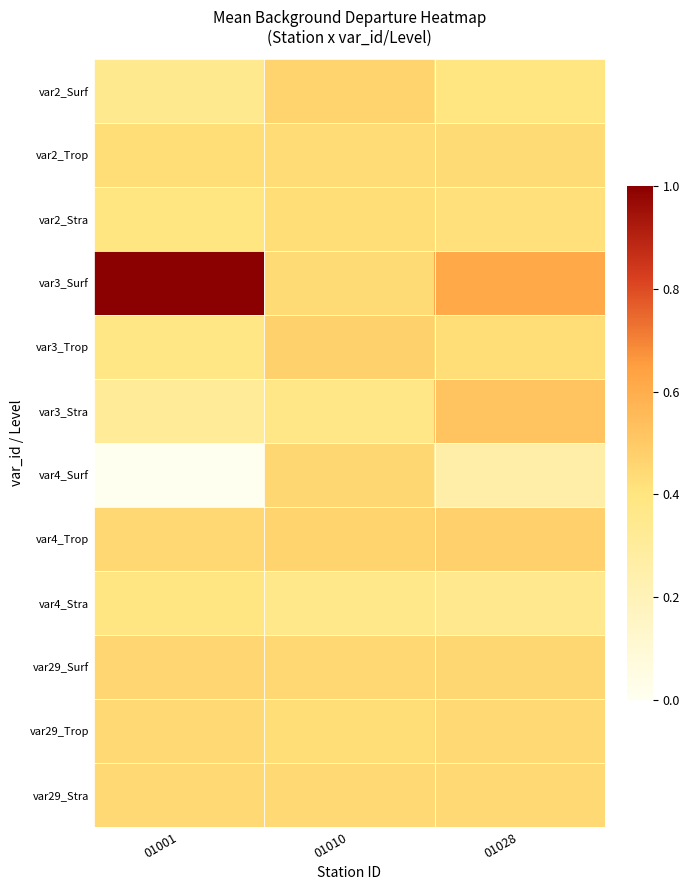

Which series has the largest total across all categories?

var3_Surf